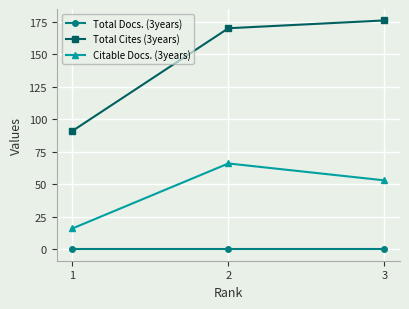

What is the difference between the second highest and minimum values in the Citable Docs. (3years) series?

37